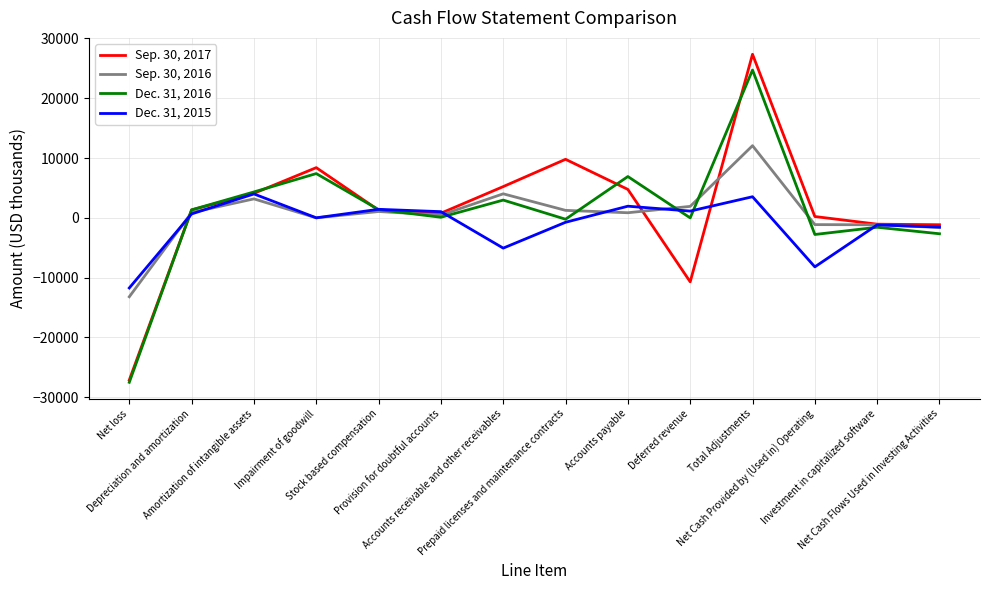

Between Stock based compensation and Prepaid licenses and maintenance contracts, which series saw the biggest shift?

Sep. 30, 2017